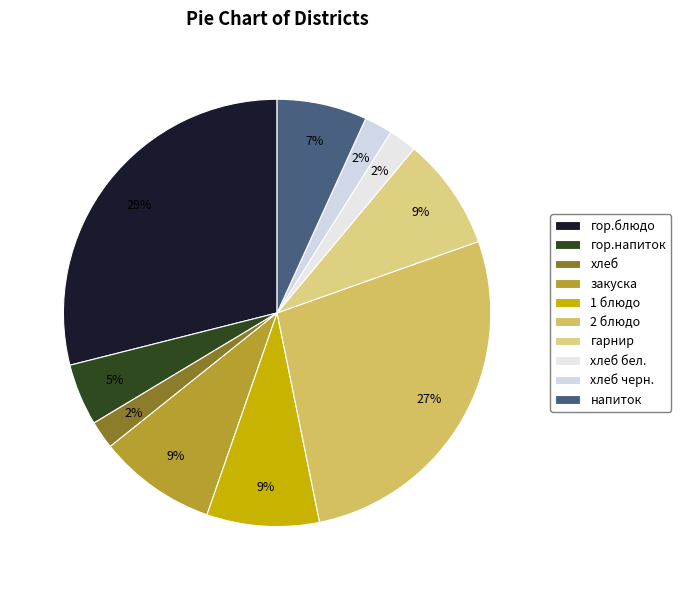

How many segments does this pie chart have?

10